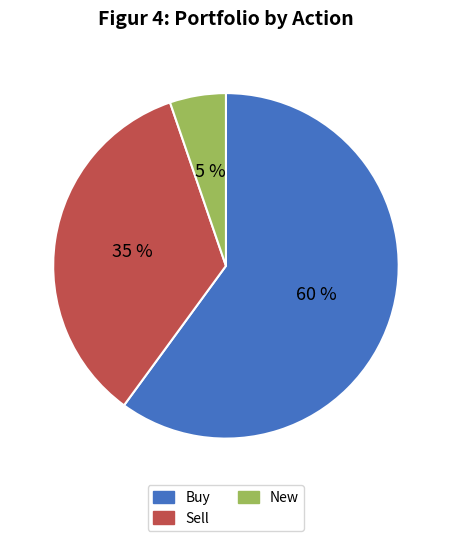

What is the smallest slice in the pie chart?

New